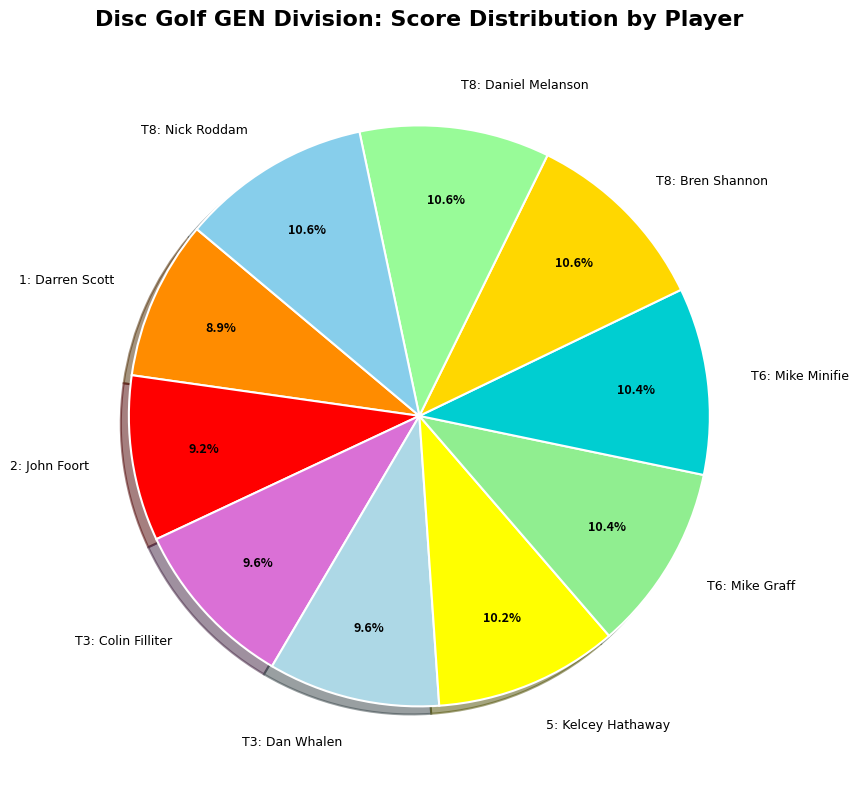

Do T6: Mike Minifie and 1: Darren Scott together represent more than half of the pie?

No